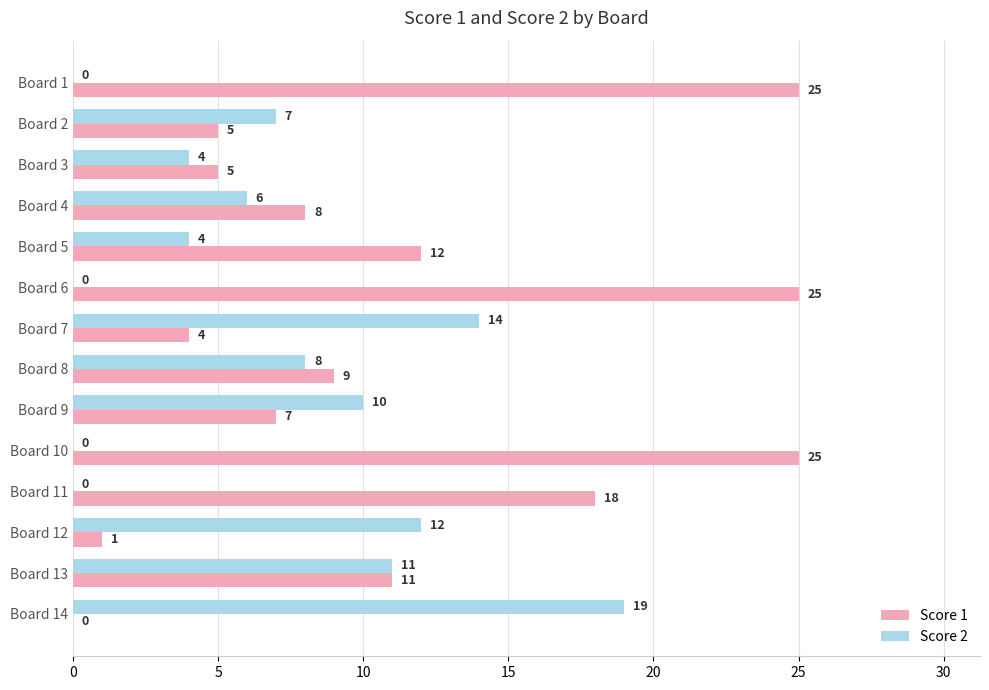

True or false: Score 1 has a value of 40 at Board 10.

False